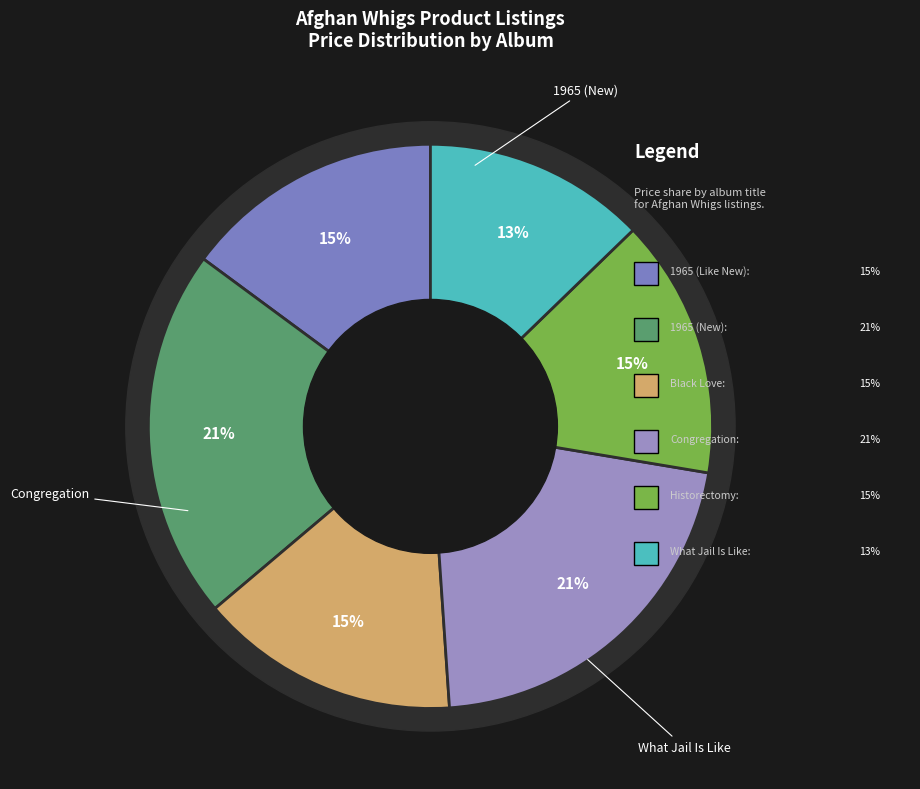

The Historectomy slice represents 1% of the pie. True or false?

False